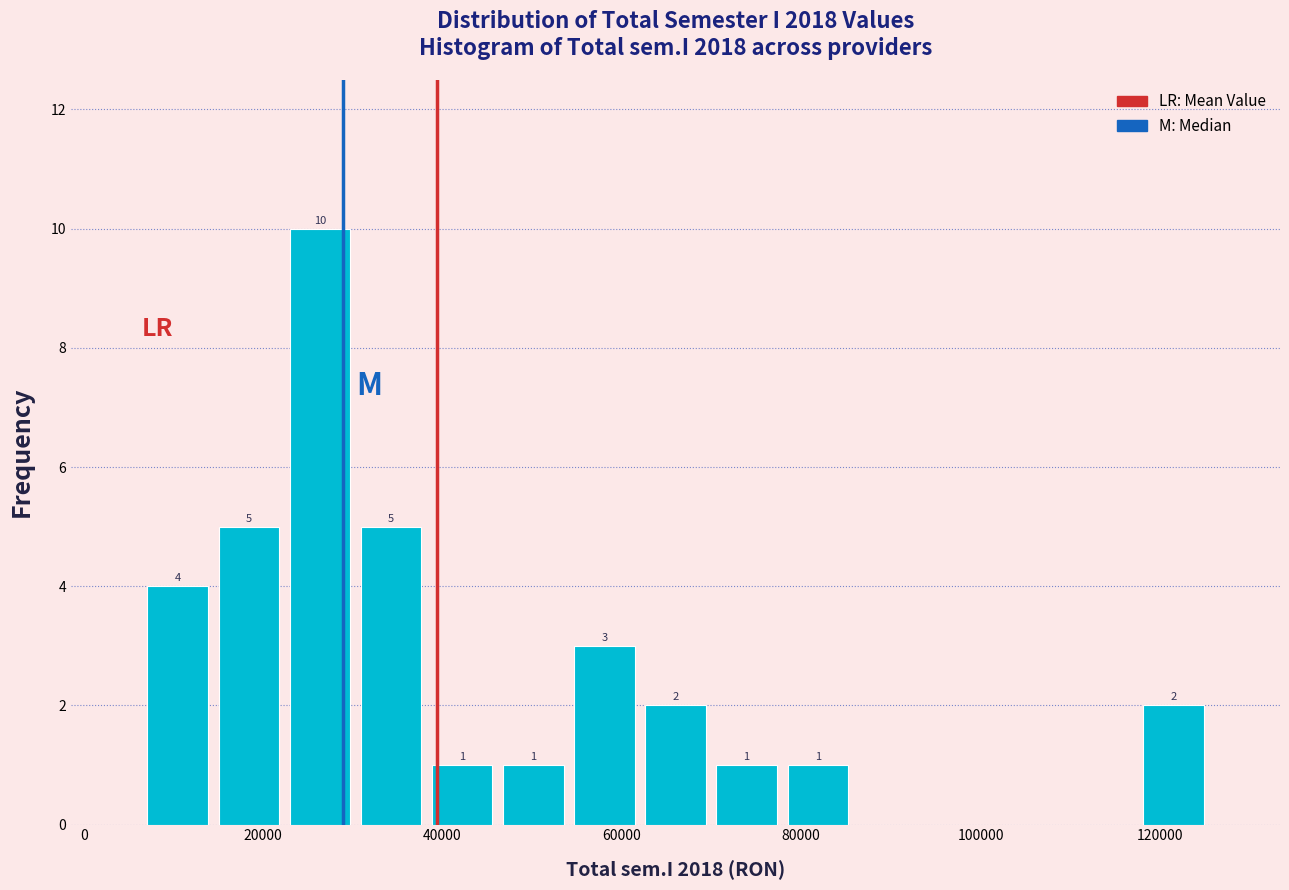

Around what value on the x-axis is the tallest bar? Give the approximate position of its centre, as read against the axis.

26000